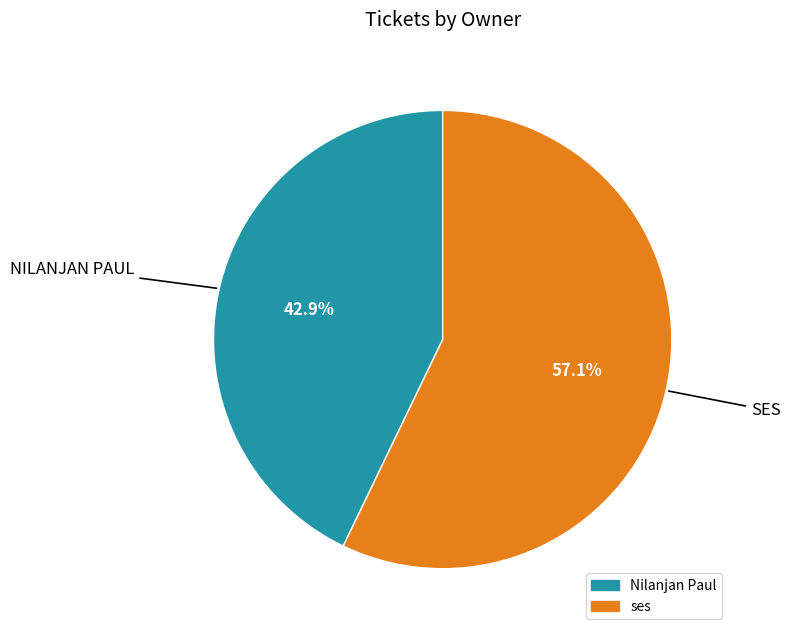

To the nearest percent, what is the difference between the Nilanjan Paul and ses slice percentages?

14%